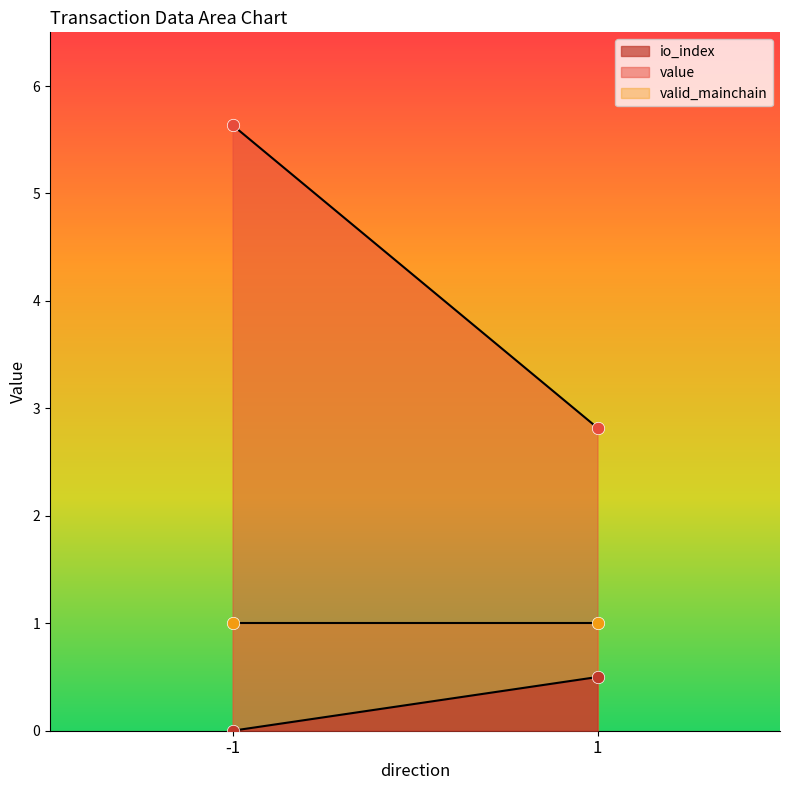

Which series has the largest total across all categories?

value